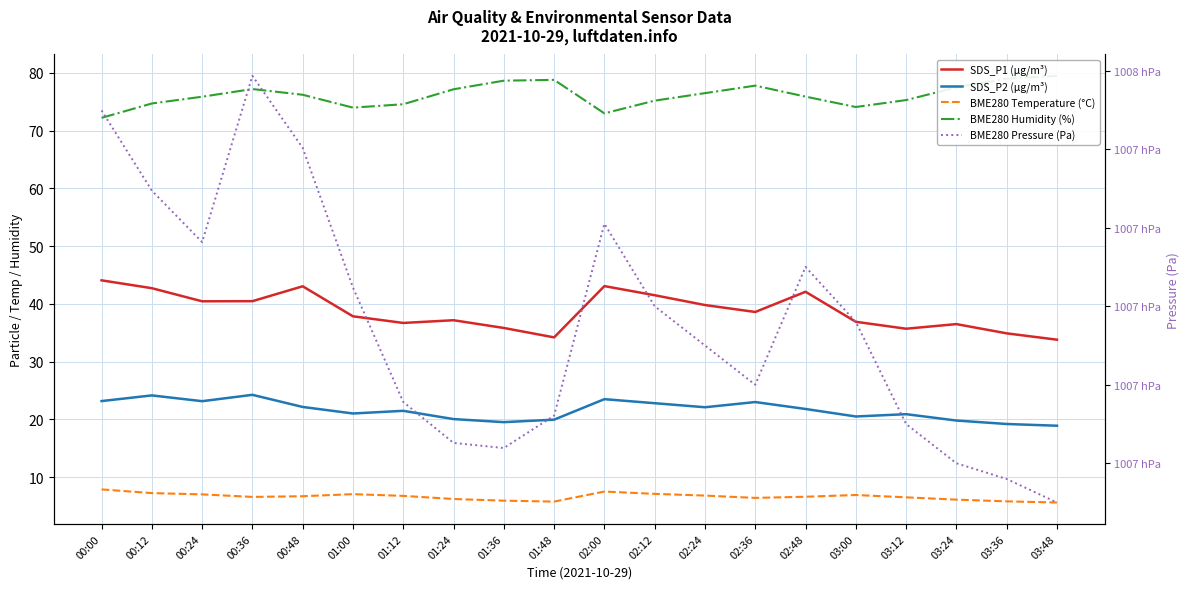

How many values in the BME280 Pressure (Pa) series are below 100718?

10